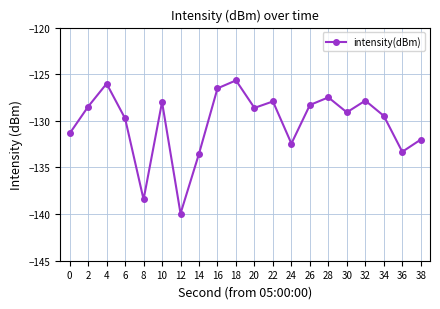

At which label does the data first exceed -128?

4